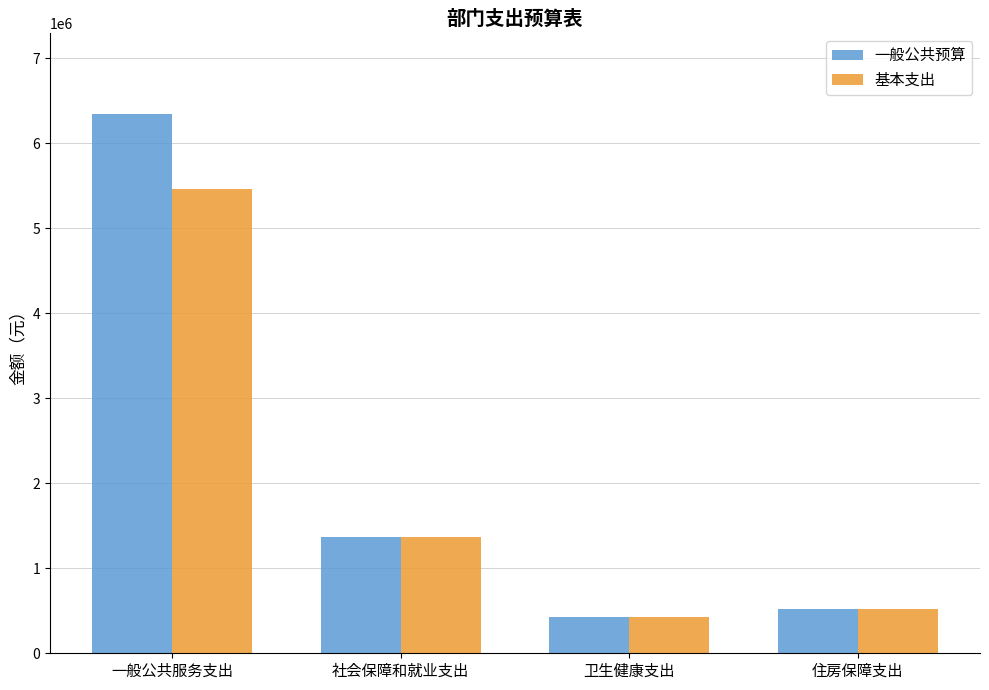

What is the spread (max minus min) of values at 一般公共服务支出?

878400.0